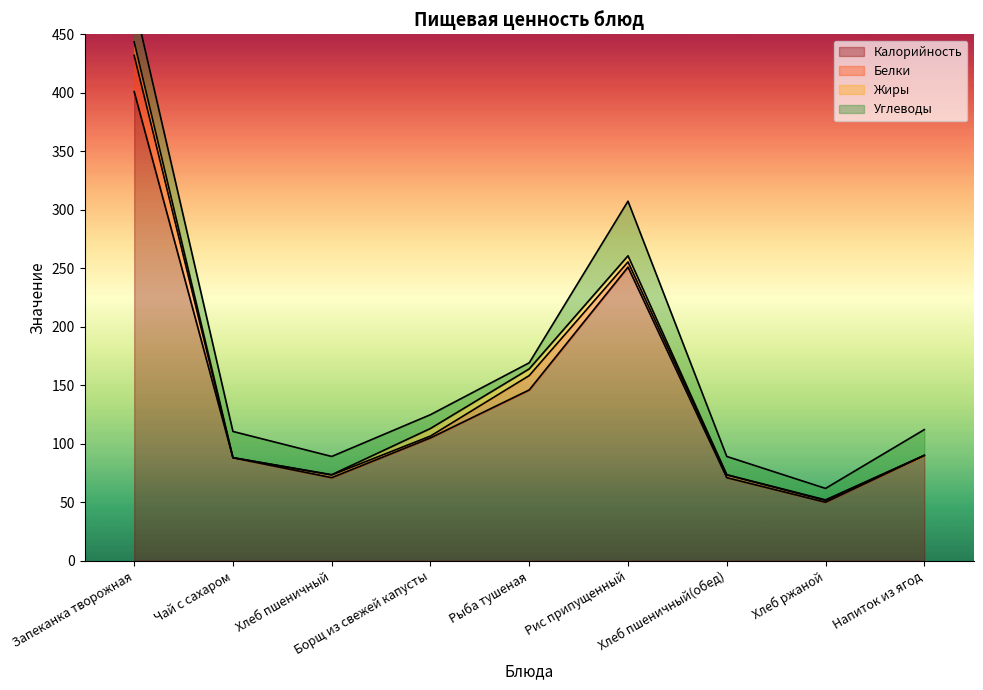

Rank the series by their maximum value, from lowest to highest.

Жиры, Белки, Углеводы, Калорийность